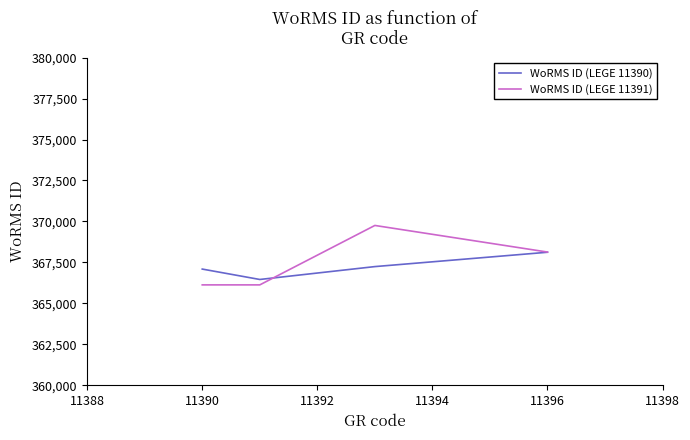

True or false: WoRMS ID (LEGE 11391) has more than 1 points higher than both neighbors.

False